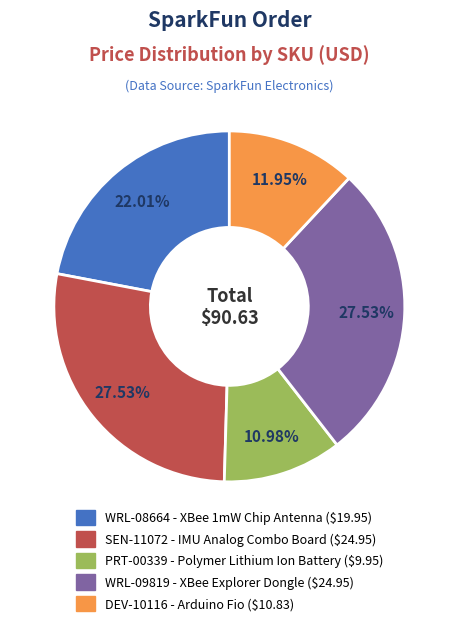

Is PRT-00339 the majority of the pie?

No